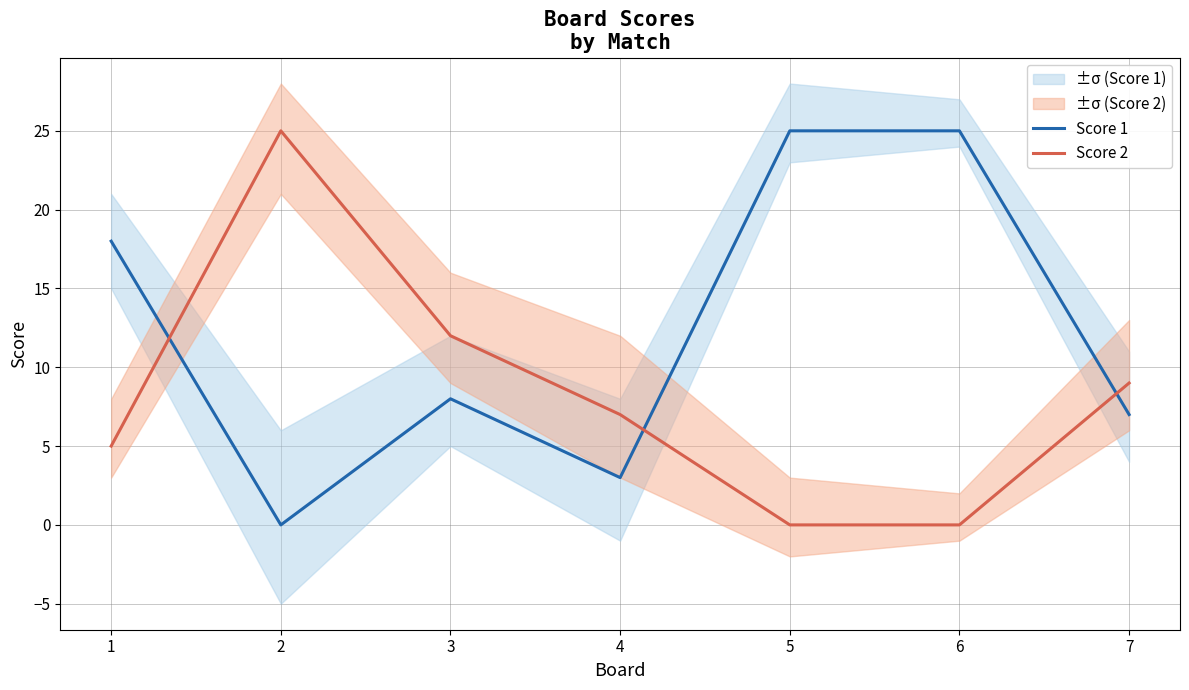

Which series has the largest total across all categories?

Score 1